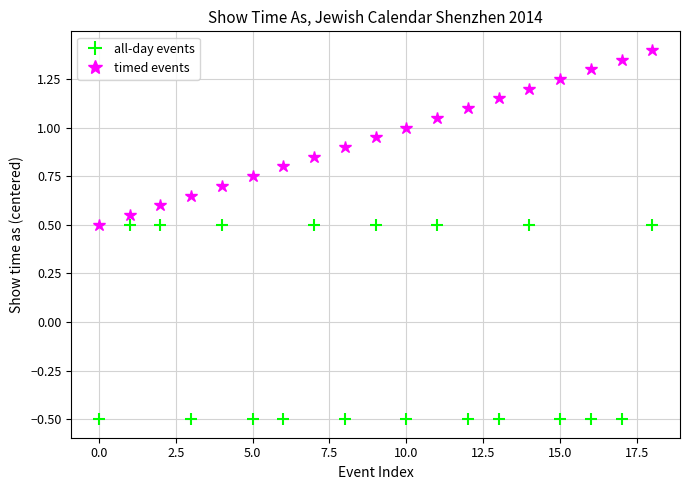

How many all-day events values are between 0 and 1?

8